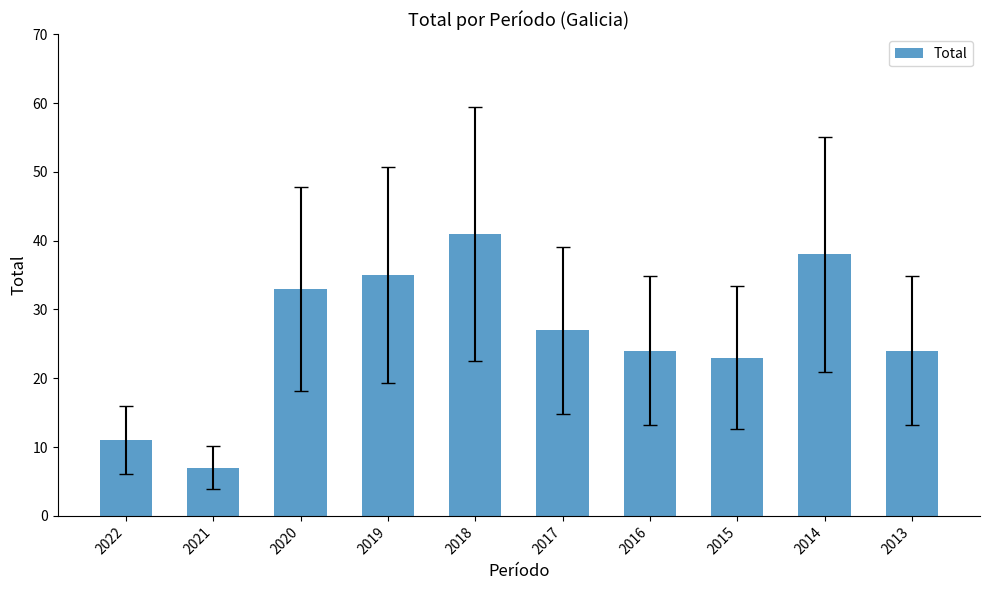

At which label does the data first exceed 27?

2020